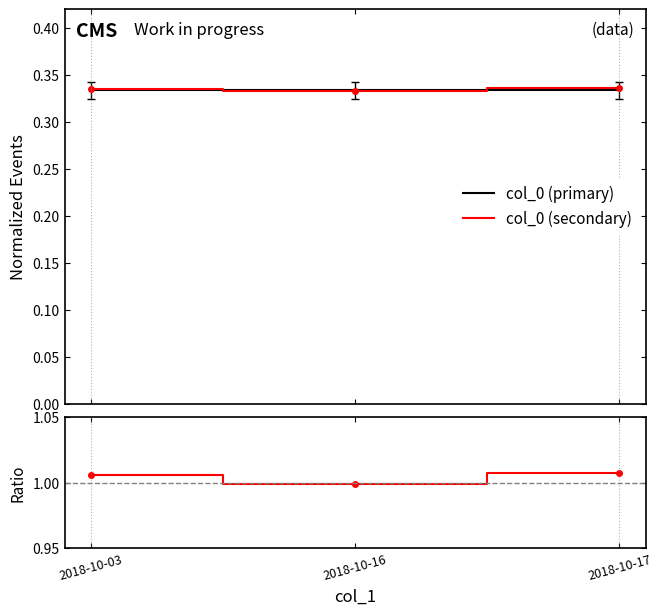

Reading left to right, what are all the values shown in this chart?

col_0 (primary): 2018-10-03=0.3	2018-10-16=0.3	2018-10-17=0.3
col_0 (secondary): 2018-10-03=0.3	2018-10-16=0.3	2018-10-17=0.3
Ratio: 2018-10-03=1.0	2018-10-16=1.0	2018-10-17=1.0